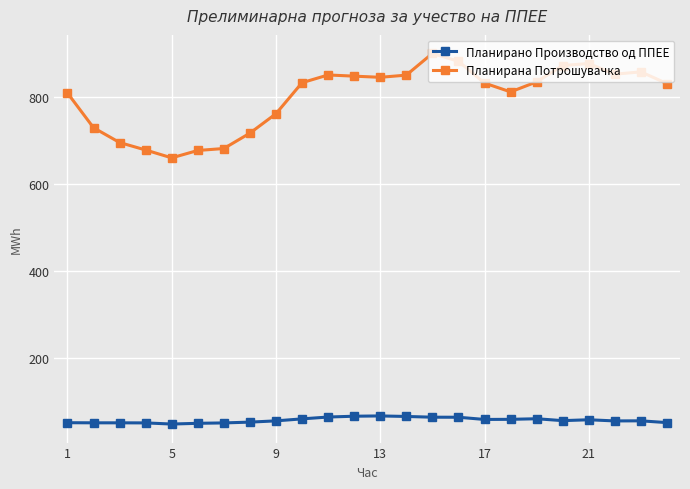

What is the average value of the Планирано Производство од ППЕЕ series?

56.5